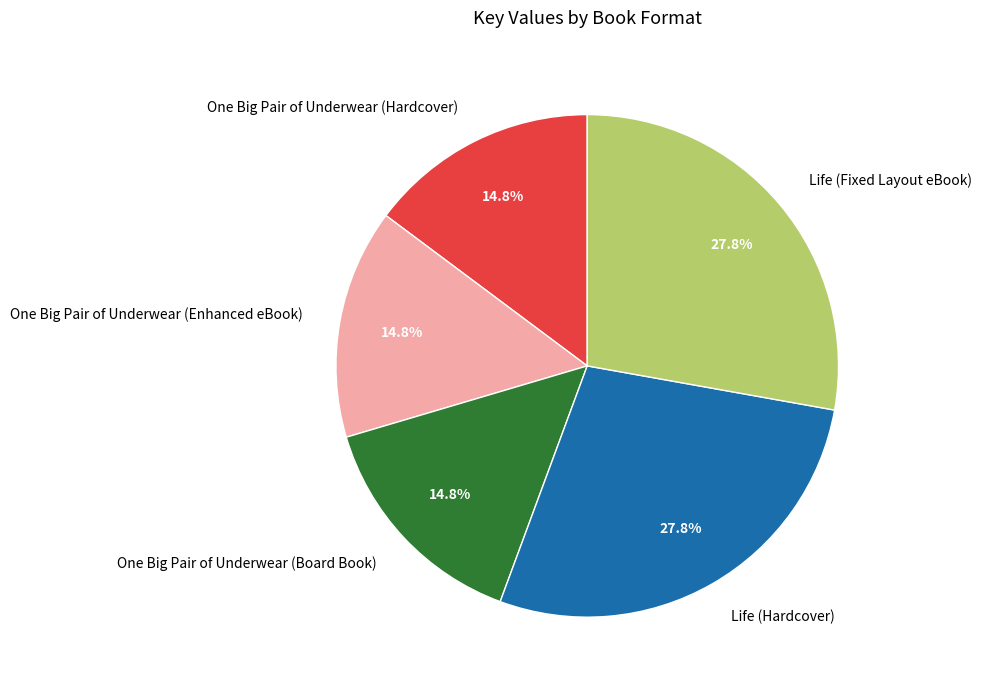

Is there any slice that represents more than half of the pie?

No